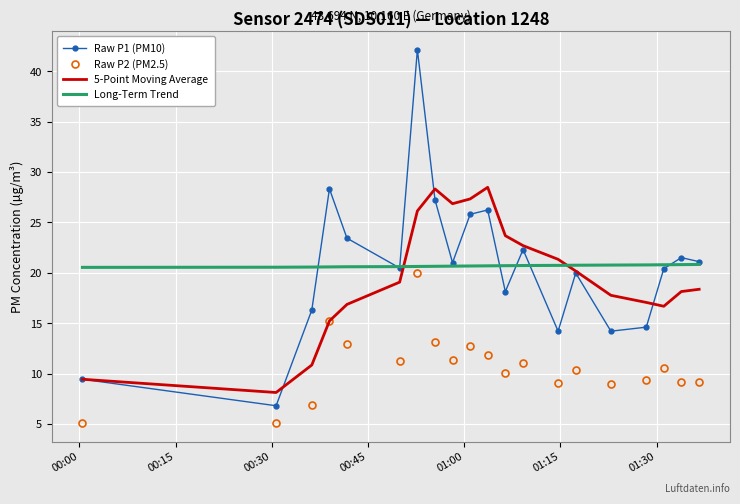

How many Long-Term Trend values are between 20 and 21?

20